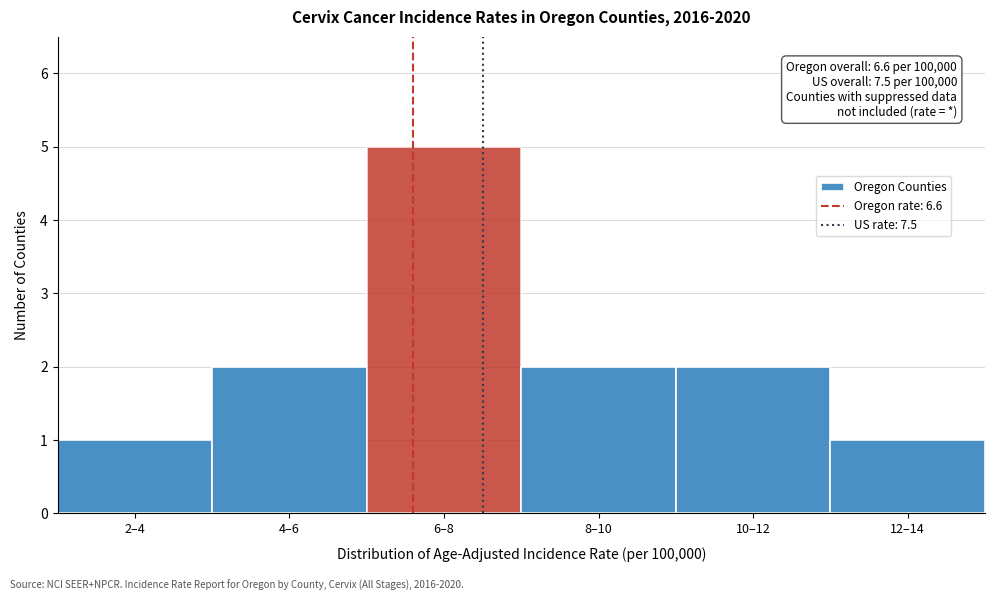

Reading left to right, what are all the values shown in this chart?

2–4=1	4–6=2	6–8=5	8–10=2	10–12=2	12–14=1